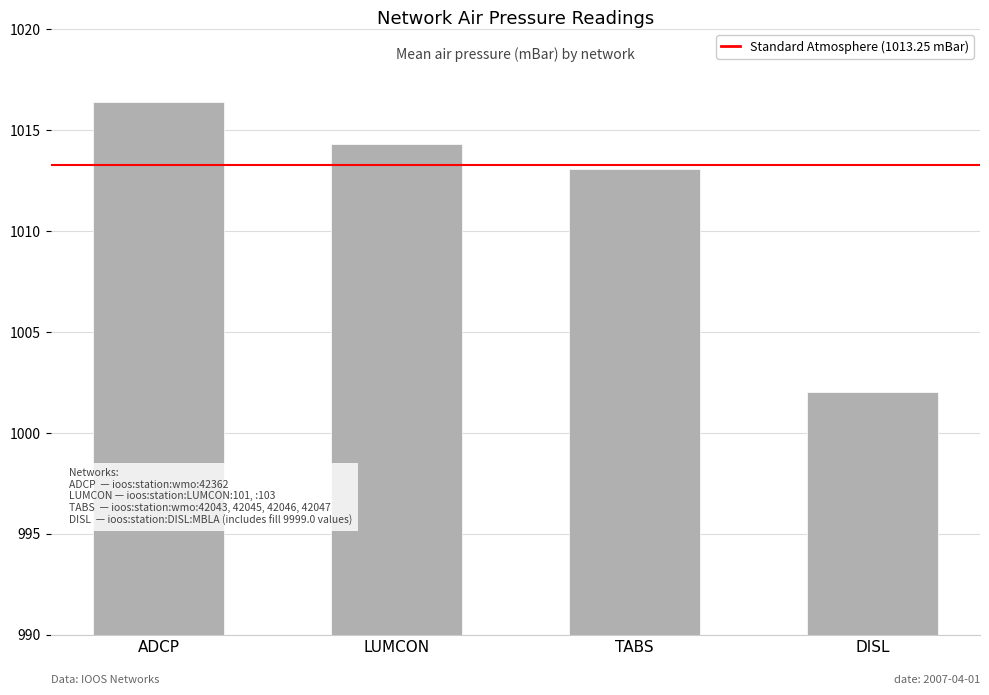

Reading right to left, list all the values displayed in this chart.

DISL=1002.0	TABS=1013.1	LUMCON=1014.3	ADCP=1016.4